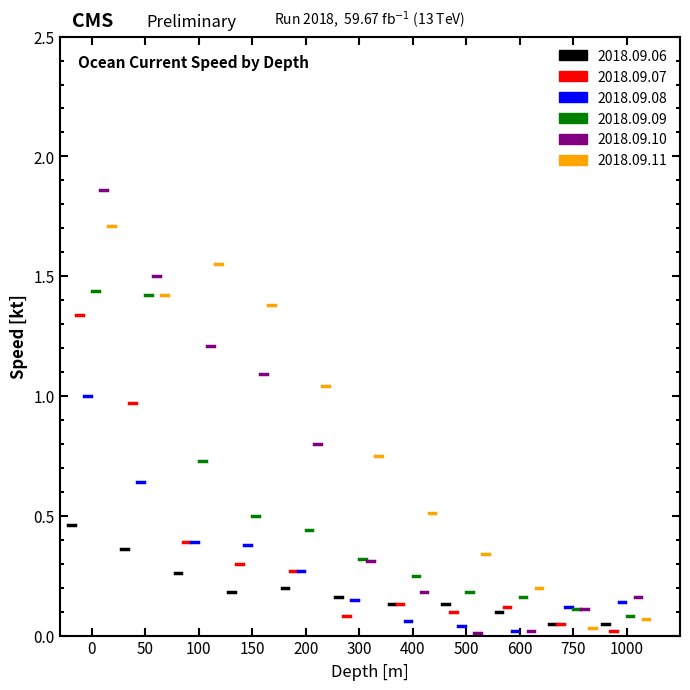

Which has a higher value, 150 or 400?

150